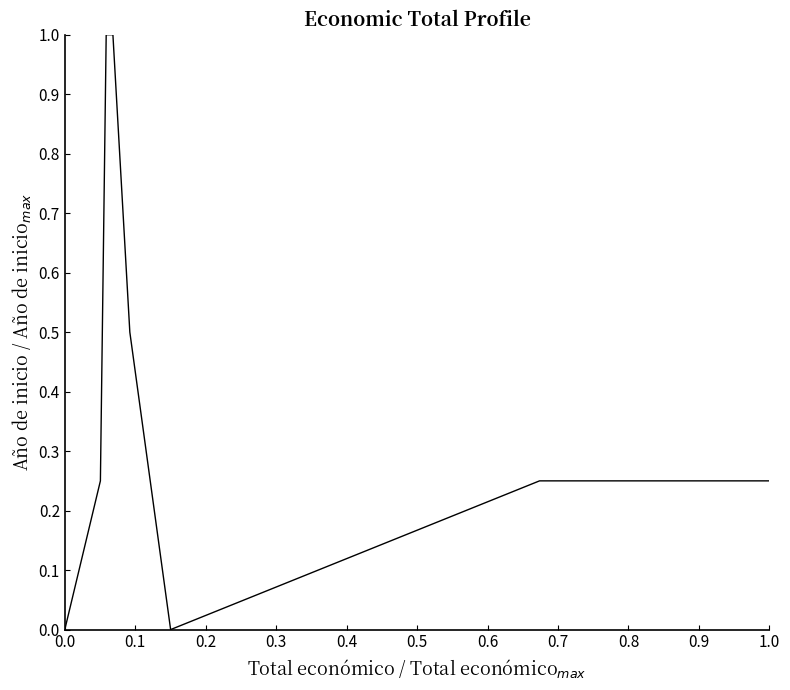

What is the greatest value displayed?

1.0